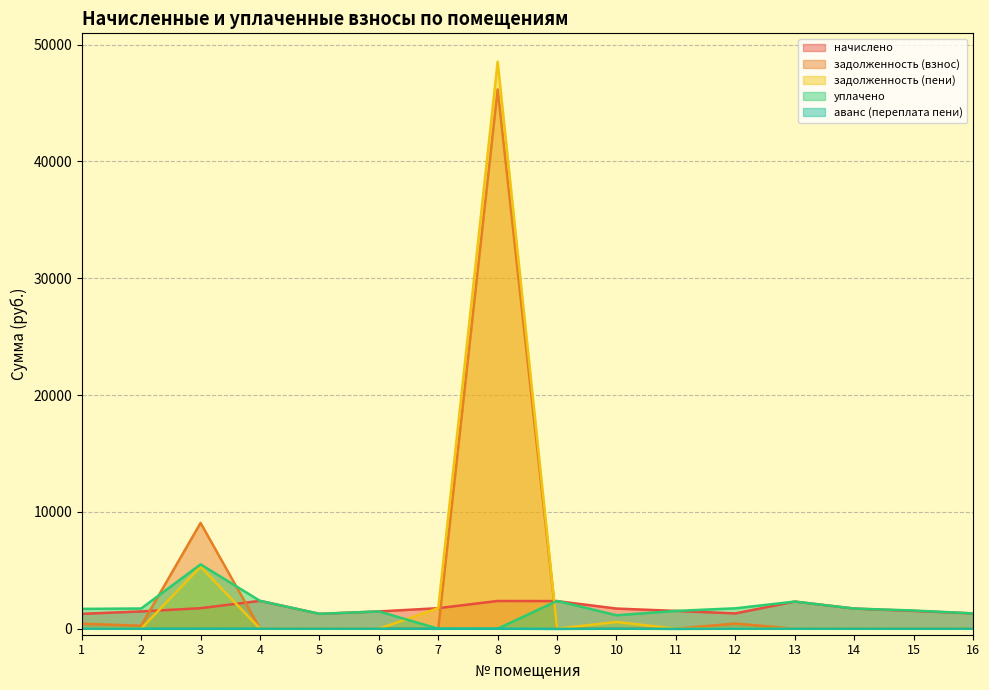

How many interior local valleys does the задолженность (взнос) series have?

1